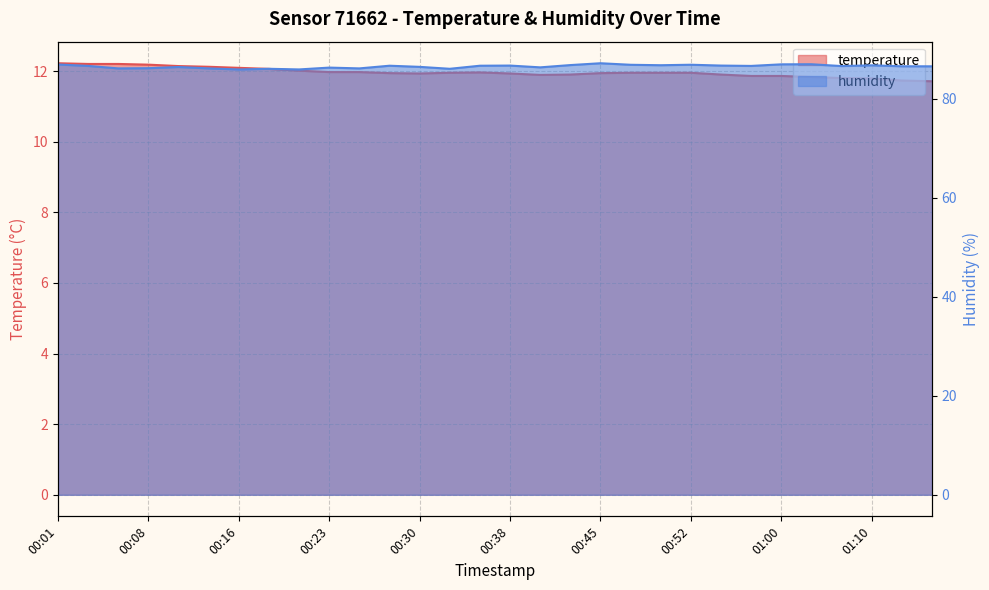

At which label does temperature reach its peak?

00:01